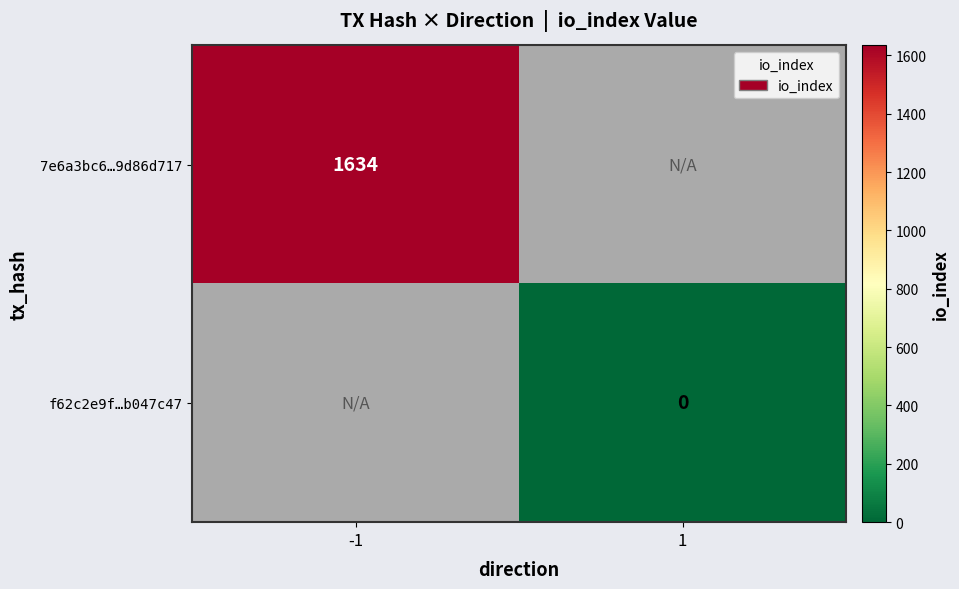

Is the value of f62c2e9f…b047c47 at 1 greater than the value of 7e6a3bc6…9d86d717 at -1?

No